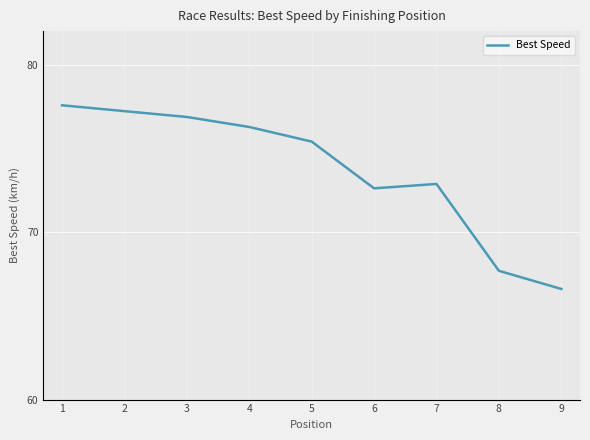

Reading right to left, what are all the values shown in this chart?

9=66.6	8=67.7	7=72.9	6=72.6	5=75.4	4=76.3	3=76.9	2=77.2	1=77.6